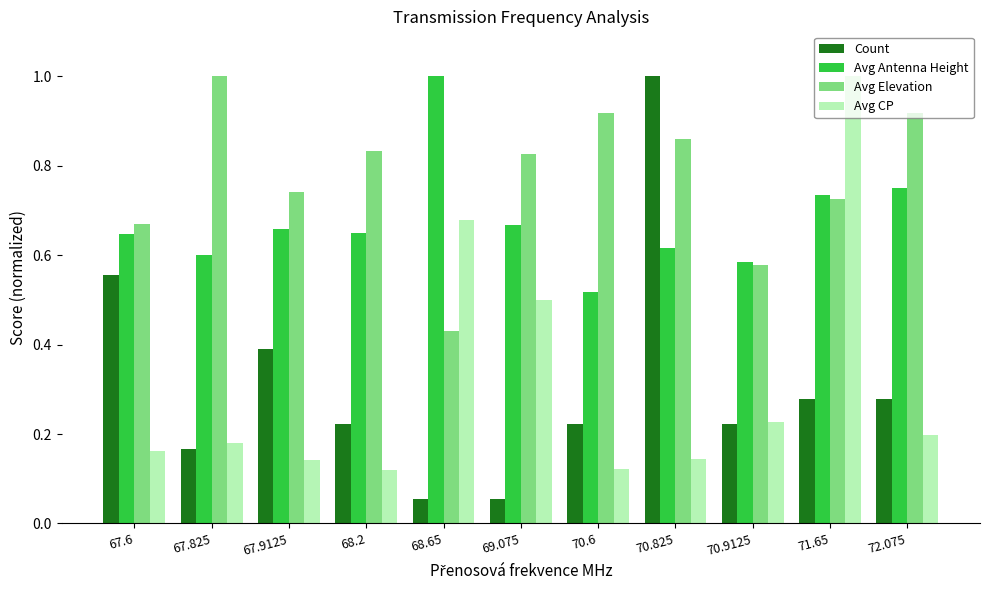

At 70.825, list the series in order from smallest to largest.

Avg CP, Avg Antenna Height, Avg Elevation, Count